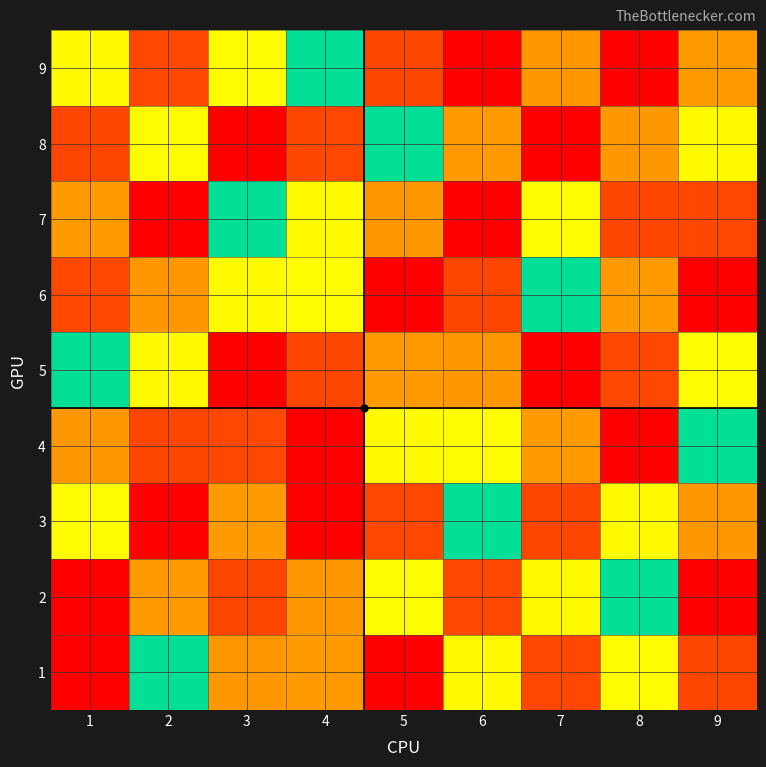

What is the minimum value shown in the chart?

1